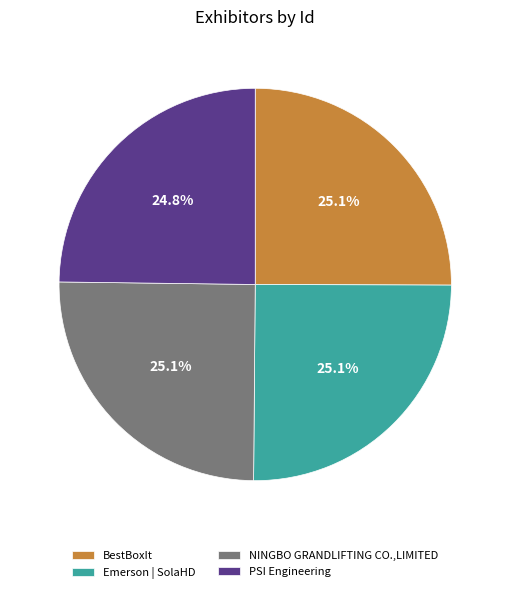

Does any single category account for the majority?

No